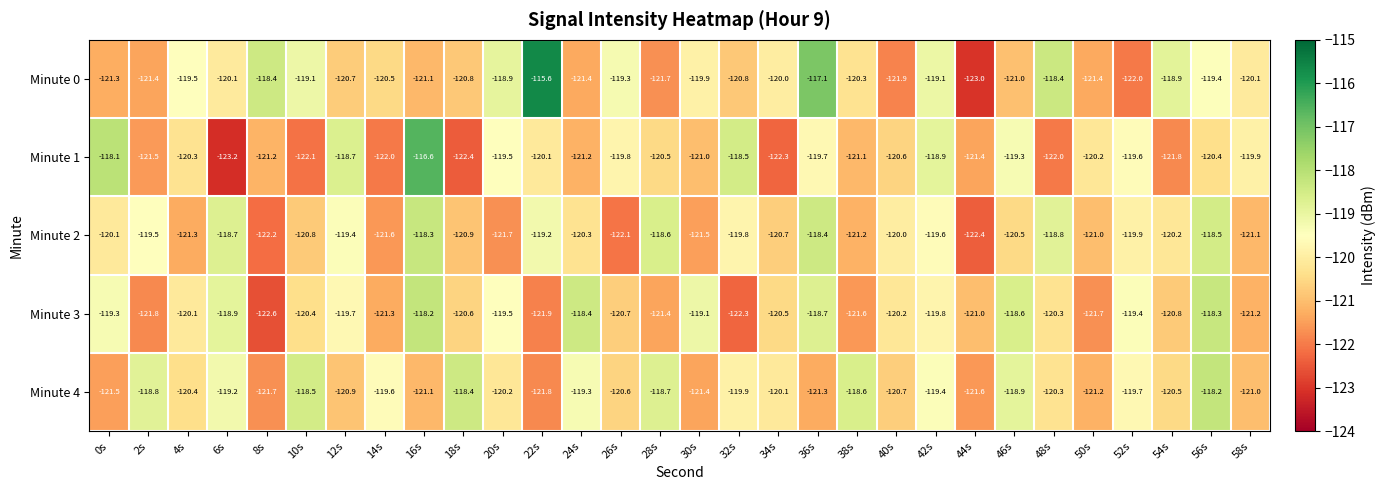

True or false: Minute 3 has a value of -118.9 at 6s.

True